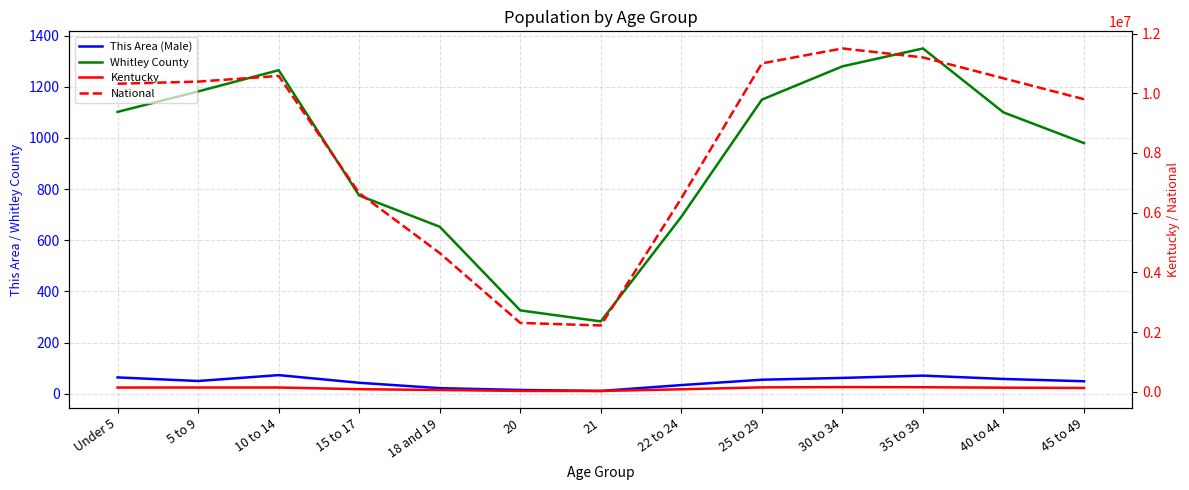

Is this an area chart (filled region under the line)?

No